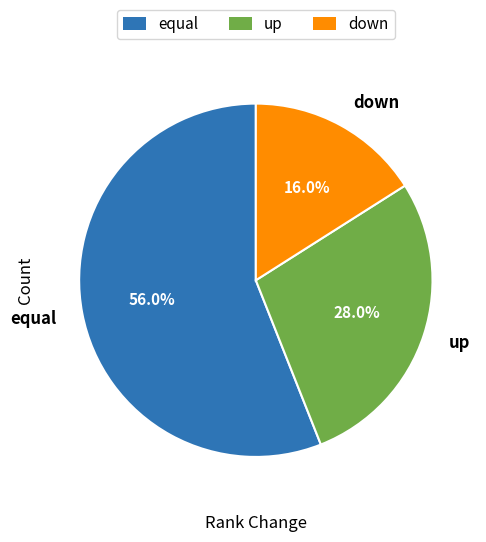

Is there a majority slice in this chart?

Yes